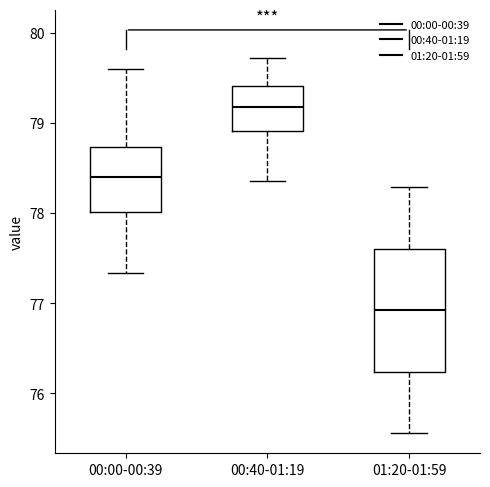

Reading left to right, transcribe this box plot: for each box, give where its median line is, the range the box spans, and where its two whiskers end, as read against the y-axis. The values are not printed on the chart, so give them approximately, as read against the axis.

00:00-00:39: median 78.4, box 78.0 to 78.7, whiskers 77.3 to 79.6
00:40-01:19: median 79.2, box 78.9 to 79.4, whiskers 78.4 to 79.7
01:20-01:59: median 76.9, box 76.2 to 77.6, whiskers 75.6 to 78.3